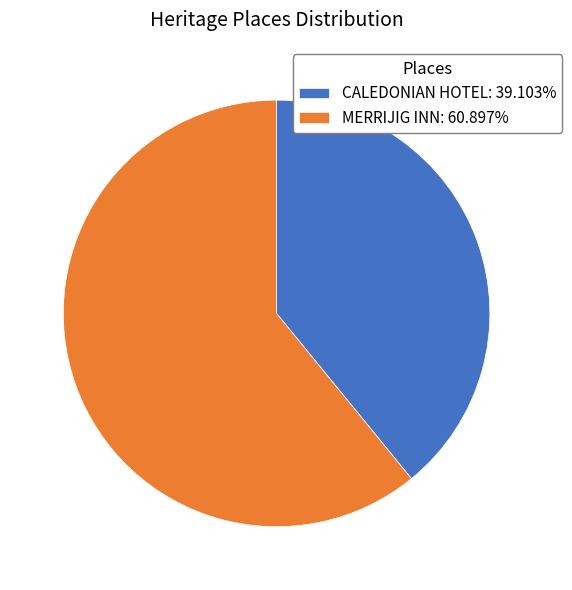

True or false: CALEDONIAN HOTEL accounts for 39% of the total.

True